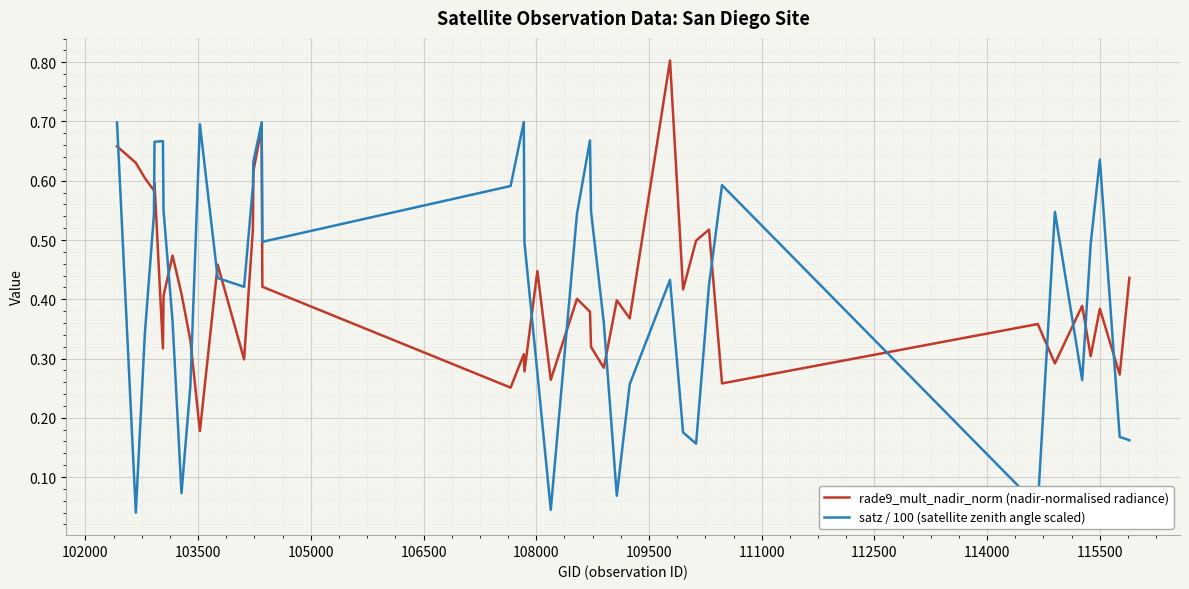

True or false: satz / 100 (satellite zenith angle scaled) and rade9_mult_nadir_norm (nadir-normalised radiance) cross at least once.

True